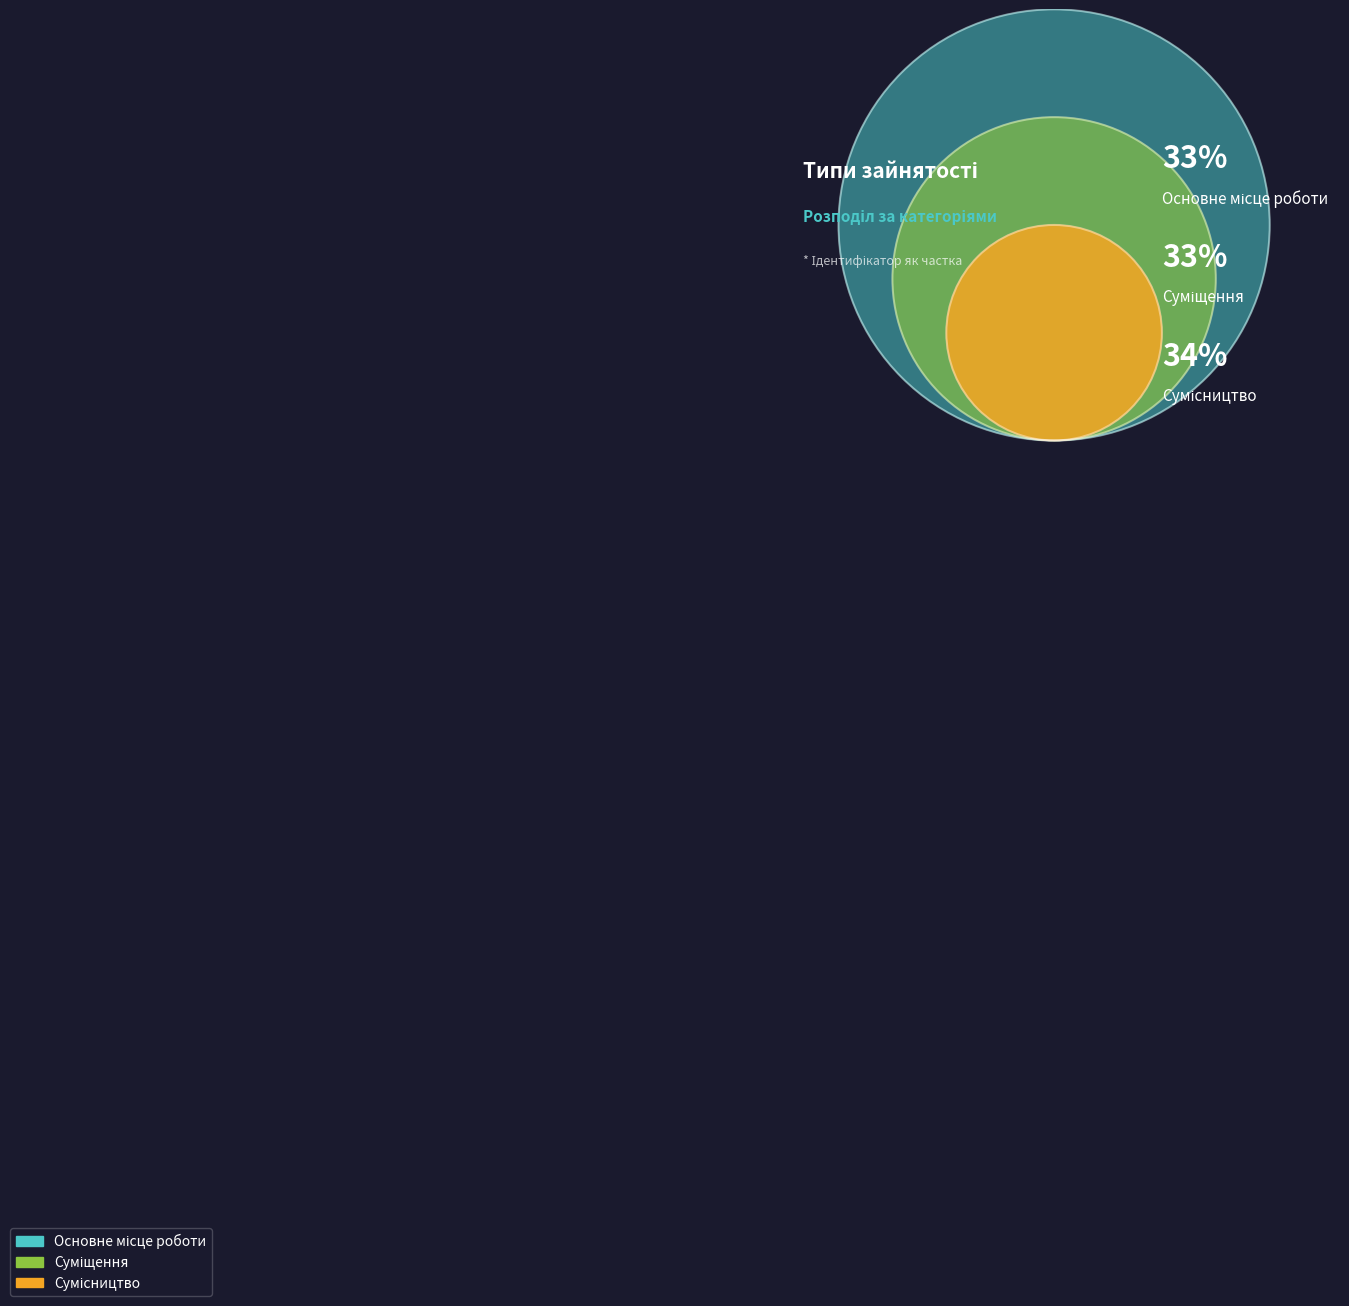

Count the number of slices in the pie.

3